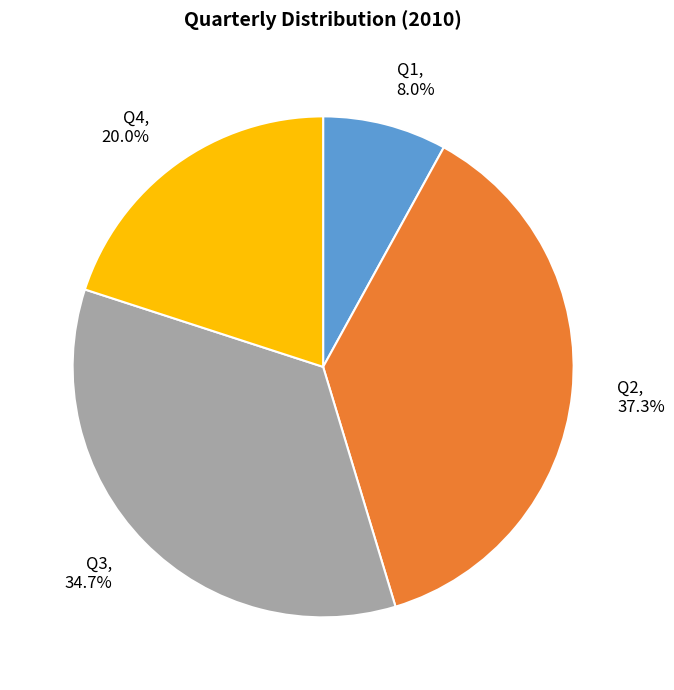

Count the number of slices in the pie.

4